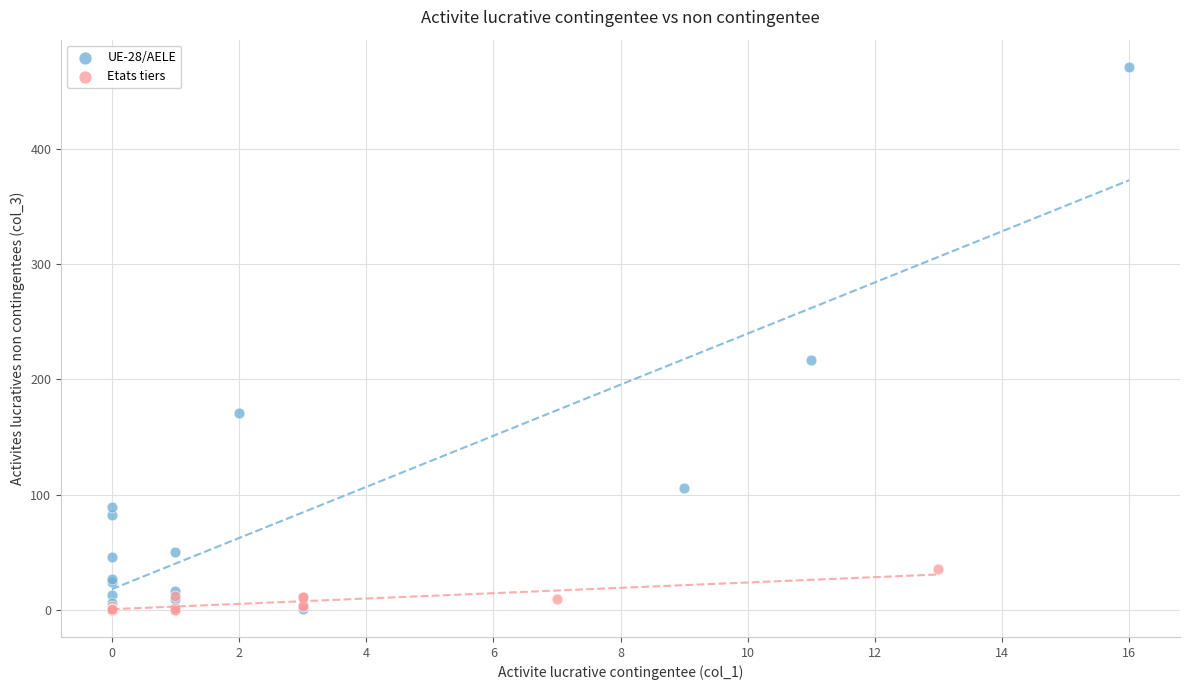

Which series has the widest spread of Y values?

UE-28/AELE